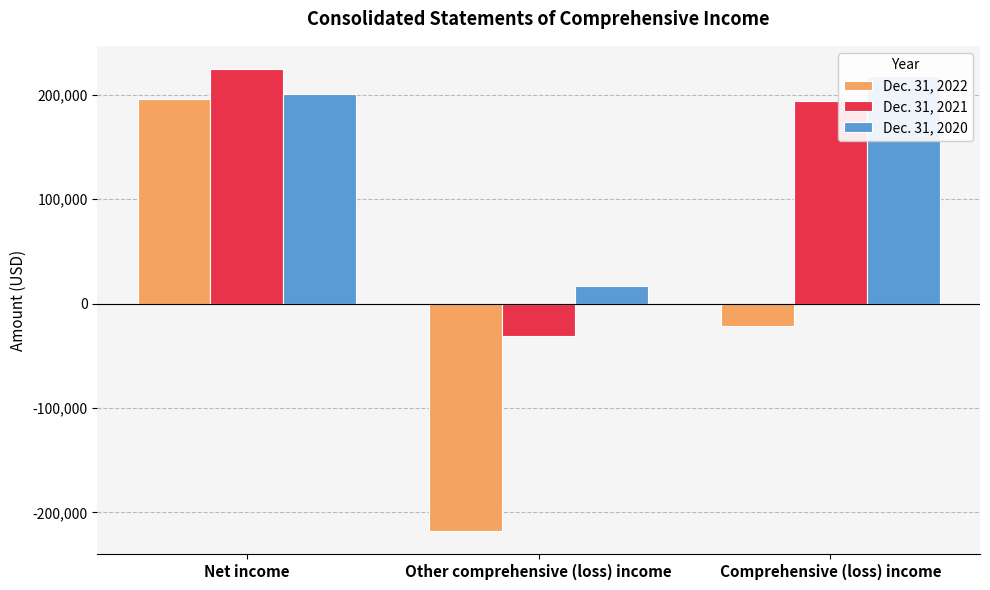

How many values in the Dec. 31, 2022 series exceed -21526?

1